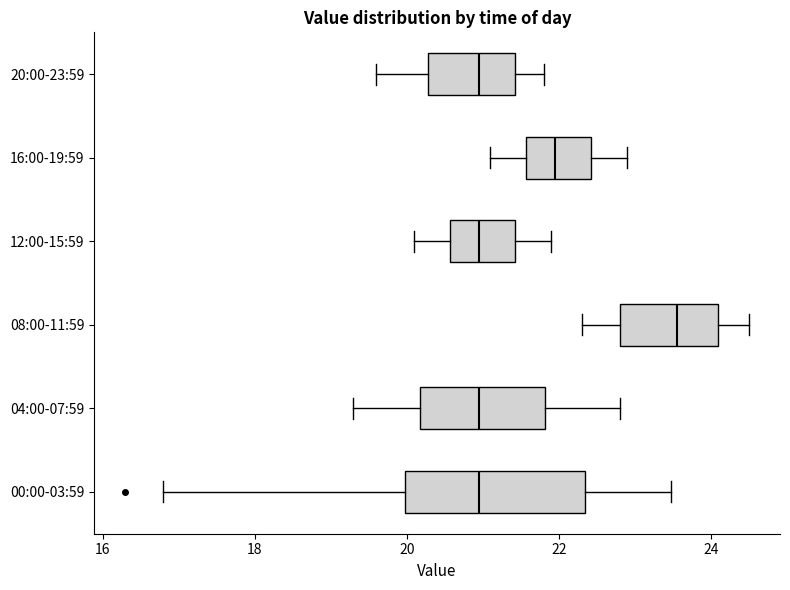

Comparing the boxes themselves (not the whiskers), which one is the widest?

00:00-03:59